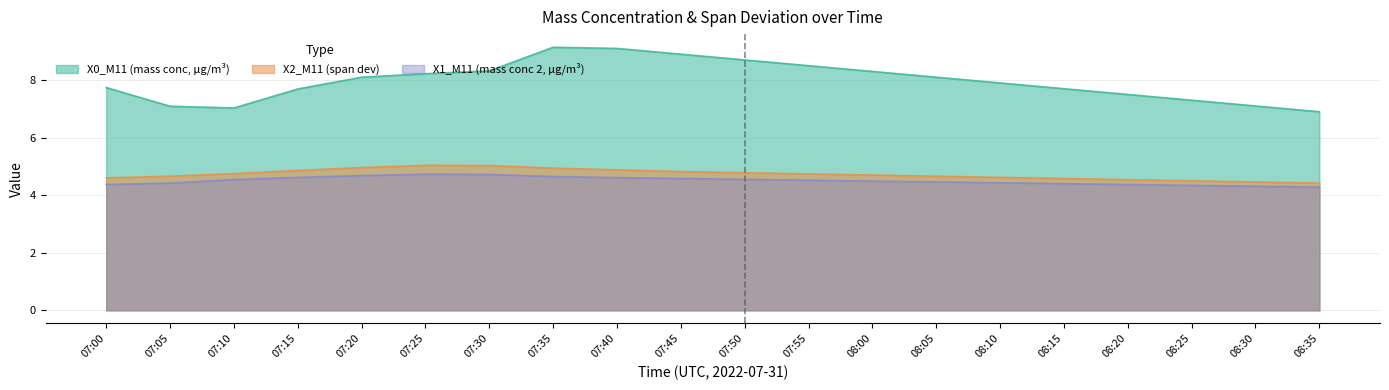

What is the difference between the maximum and minimum values in the X2_M11 (span dev) series?

0.6